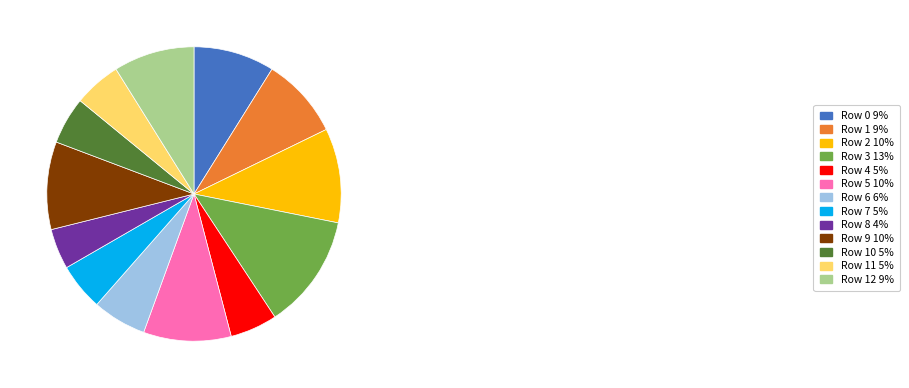

Is there a majority slice in this chart?

No